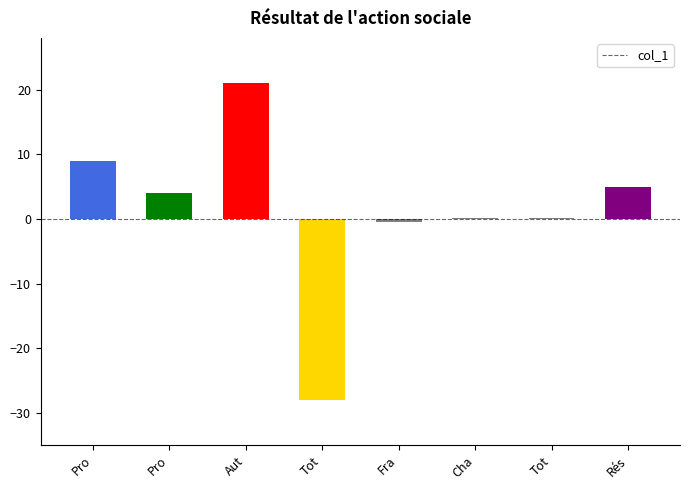

Count the number of categories in the chart.

8